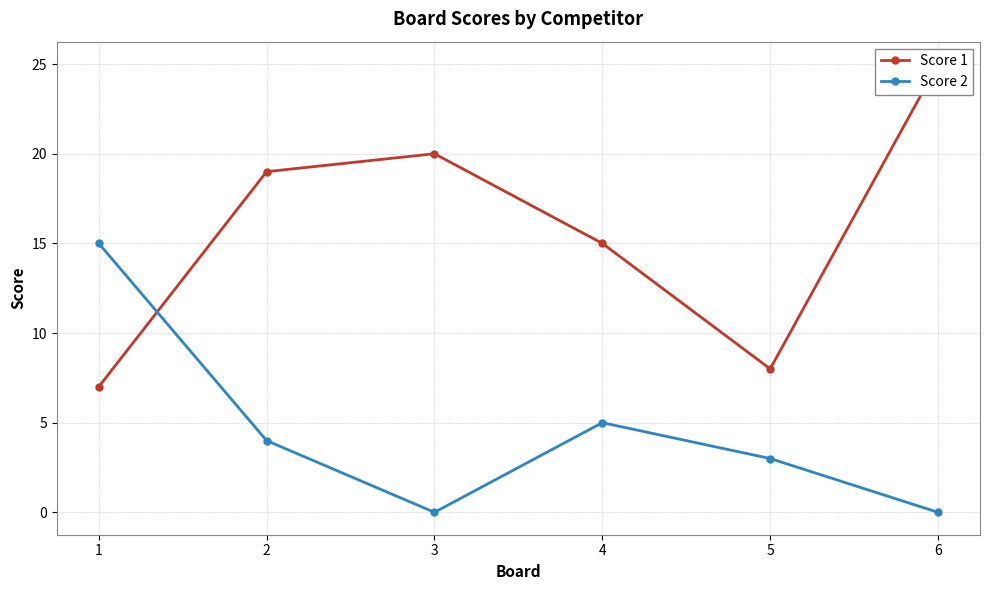

What are all the series names shown in the legend?

Score 1, Score 2